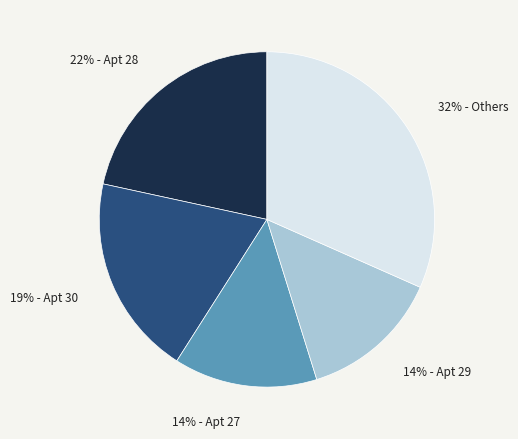

Is there a majority slice in this chart?

No